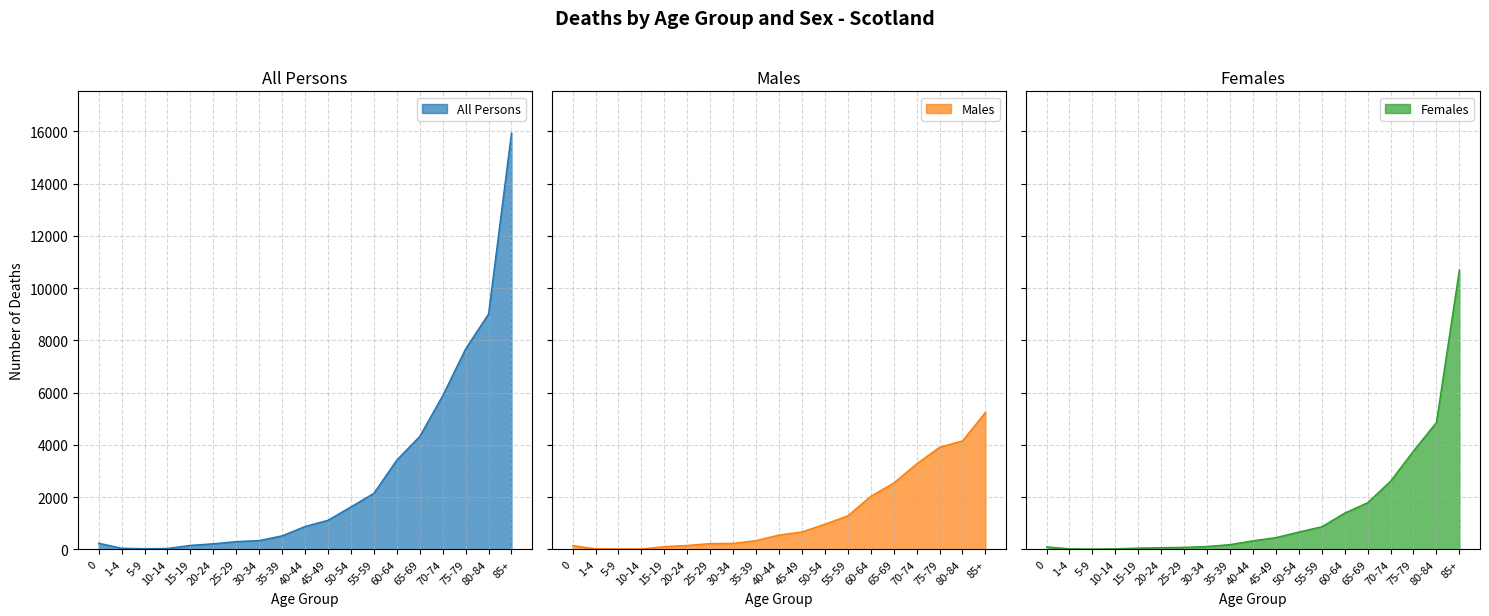

What is the difference between the maximum and minimum values in the Males series?

5228